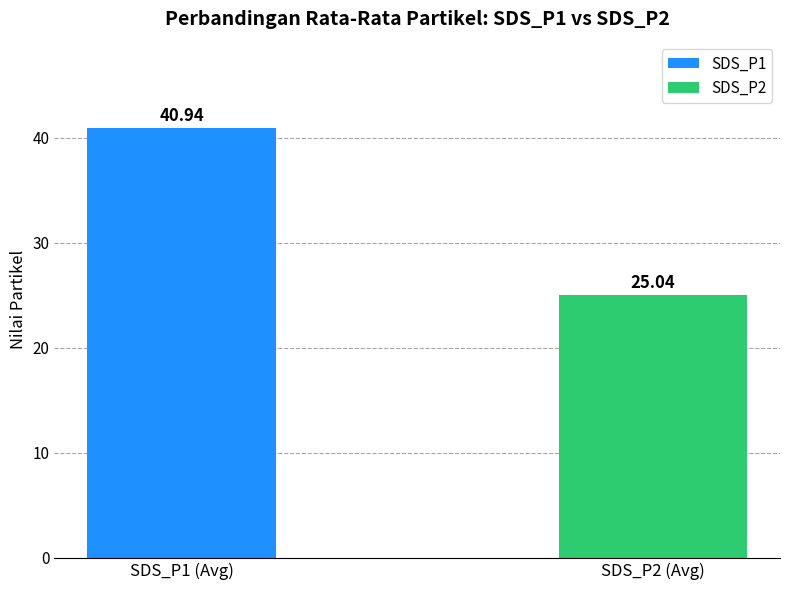

List the labels in order of value, smallest first.

SDS_P2 (Avg), SDS_P1 (Avg)